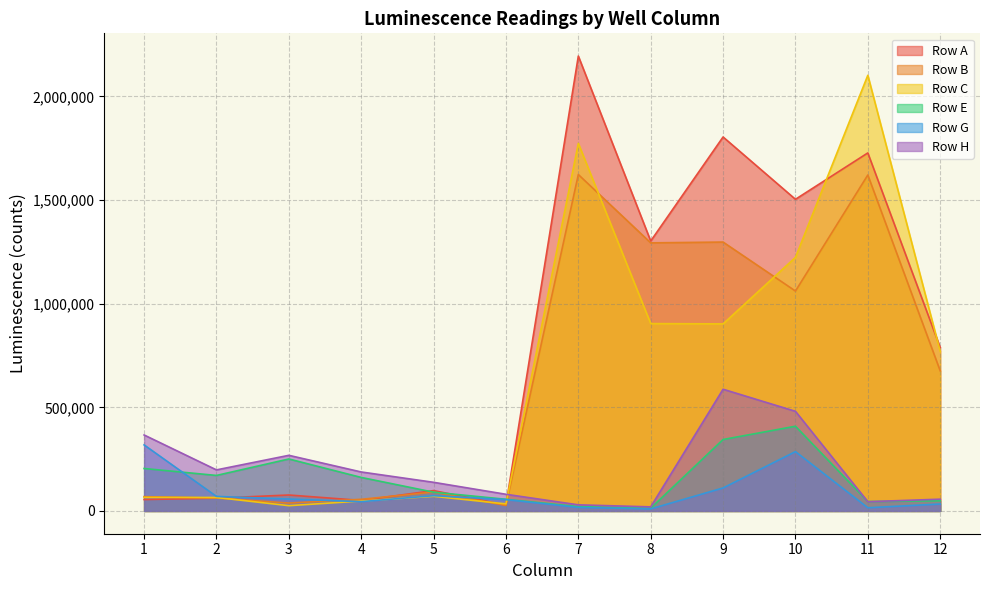

How many data points in Row B are less than 676242?

6